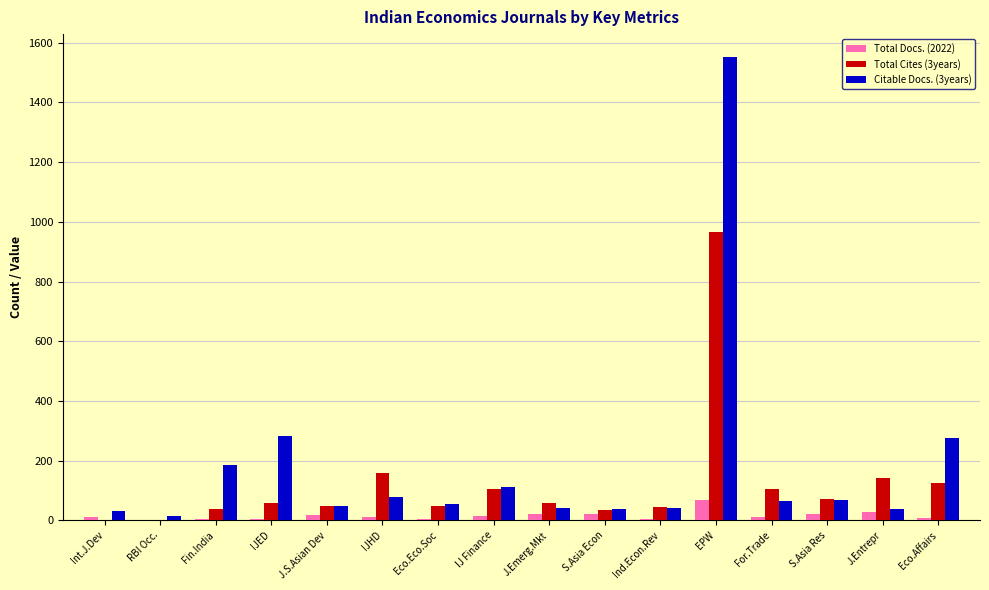

At which category is the sum across all series the highest?

EPW